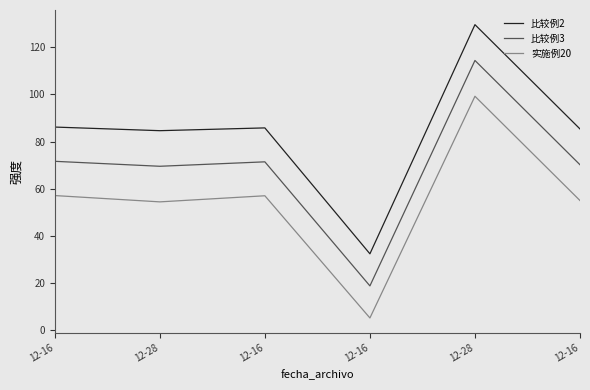

How many values in the 实施例20 series exceed 56?

3